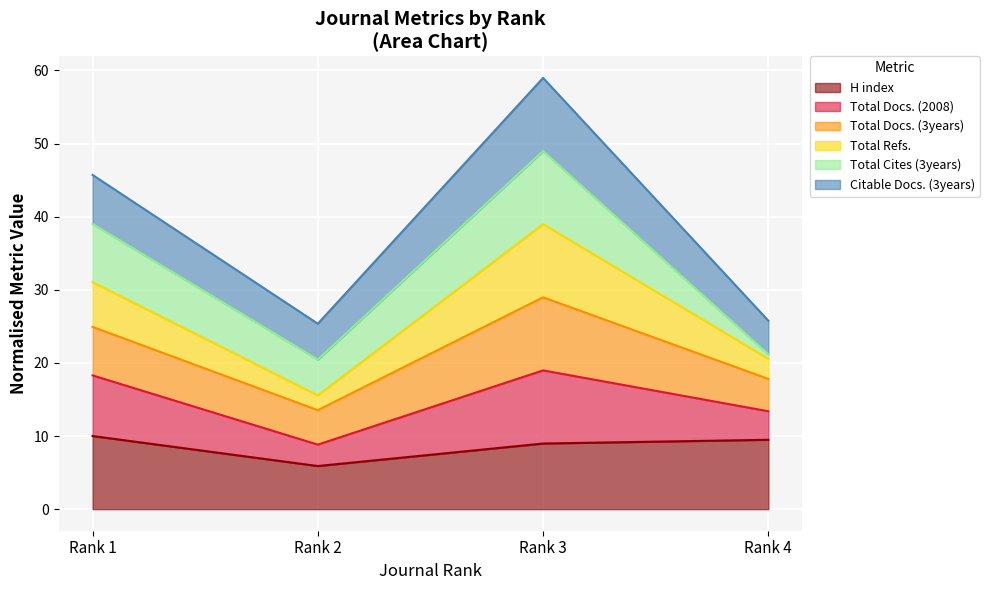

What is the lowest value of the H index series?

5.9